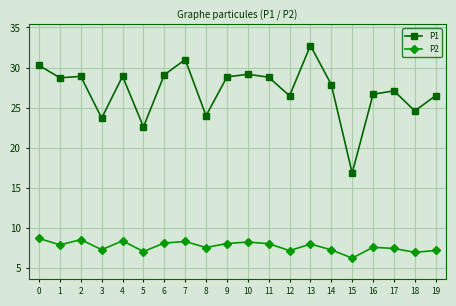

Does the chart have visible grid lines?

Yes